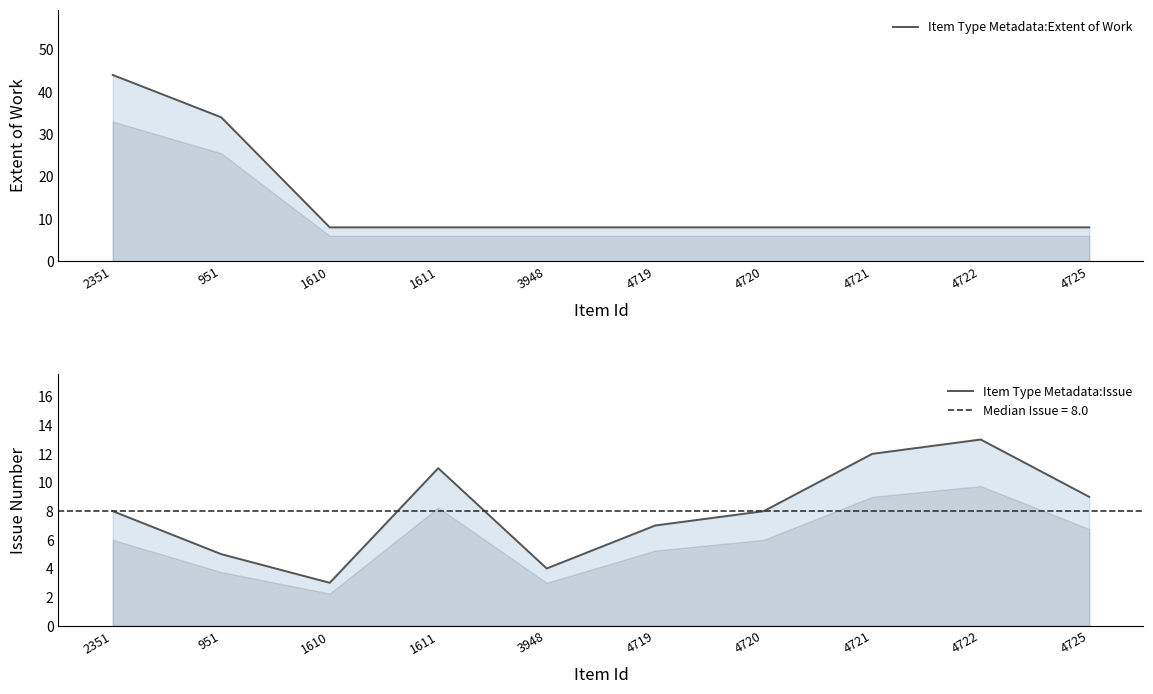

Reading right to left, what are all the values shown in this chart?

Item Type Metadata:Extent of Work: 4725=8	4722=8	4721=8	4720=8	4719=8	3948=8	1611=8	1610=8	951=34	2351=44
Item Type Metadata:Issue: 4725=9	4722=13	4721=12	4720=8	4719=7	3948=4	1611=11	1610=3	951=5	2351=8